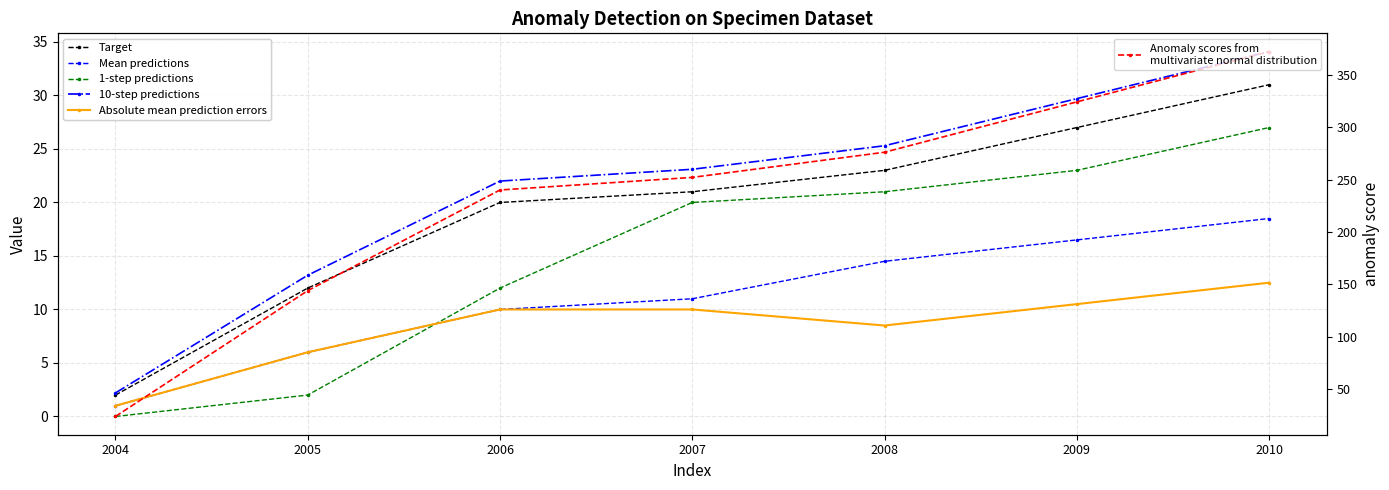

What is the value of the Absolute mean prediction errors point at the 7th from the left?

12.5